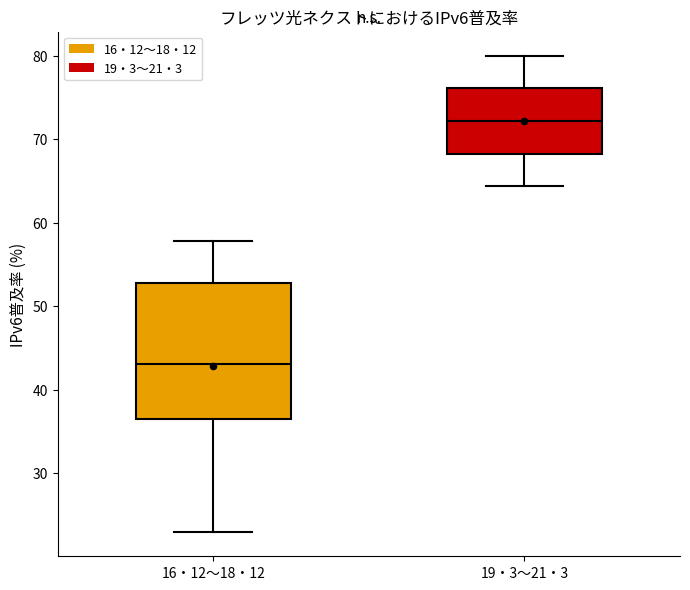

Which box has the highest median line?

19・3〜21・3